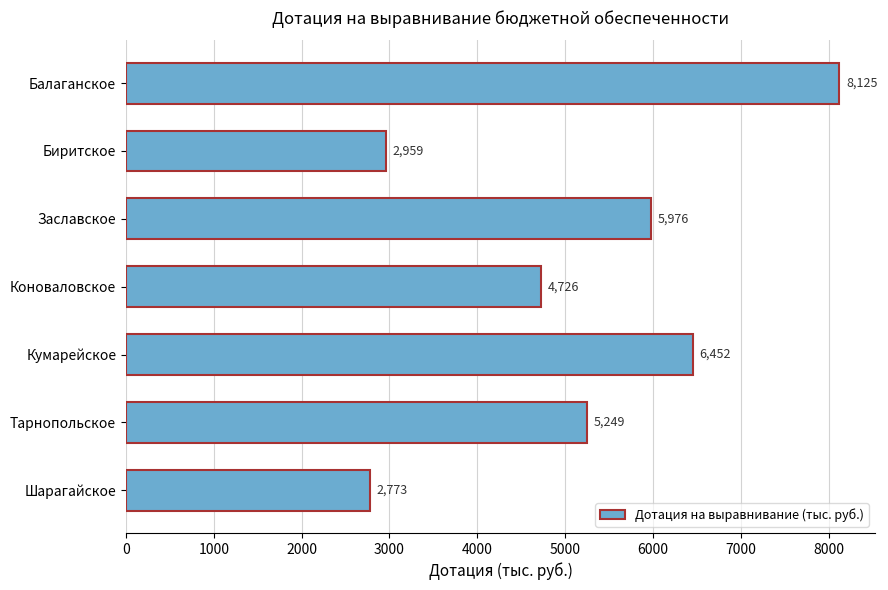

How many bars are there in total?

7